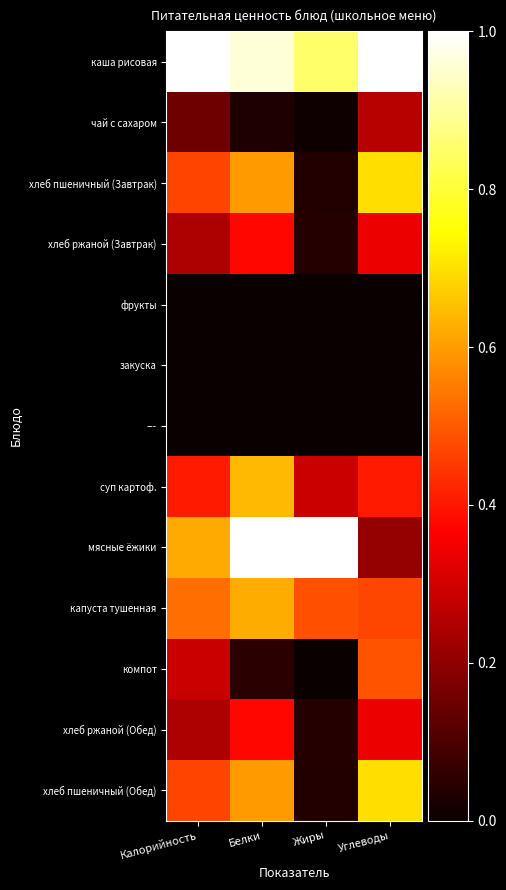

Reading right to left, list all the values displayed in this chart.

каша рисовая: Углеводы=1.0	Жиры=0.8	Белки=1.0	Калорийность=1.0
чай с сахаром: Углеводы=0.3	Жиры=0.0	Белки=0.0	Калорийность=0.2
хлеб пшеничный (Завтрак): Углеводы=0.7	Жиры=0.0	Белки=0.6	Калорийность=0.5
хлеб ржаной (Завтрак): Углеводы=0.3	Жиры=0.0	Белки=0.4	Калорийность=0.2
фрукты: Углеводы=0.0	Жиры=0.0	Белки=0.0	Калорийность=0.0
закуска: Углеводы=0.0	Жиры=0.0	Белки=0.0	Калорийность=0.0
---: Углеводы=0.0	Жиры=0.0	Белки=0.0	Калорийность=0.0
суп картоф.: Углеводы=0.4	Жиры=0.3	Белки=0.6	Калорийность=0.4
мясные ёжики: Углеводы=0.2	Жиры=1.0	Белки=1.0	Калорийность=0.6
капуста тушенная: Углеводы=0.5	Жиры=0.5	Белки=0.6	Калорийность=0.5
компот: Углеводы=0.5	Жиры=0.0	Белки=0.0	Калорийность=0.3
хлеб ржаной (Обед): Углеводы=0.3	Жиры=0.0	Белки=0.4	Калорийность=0.2
хлеб пшеничный (Обед): Углеводы=0.7	Жиры=0.0	Белки=0.6	Калорийность=0.5